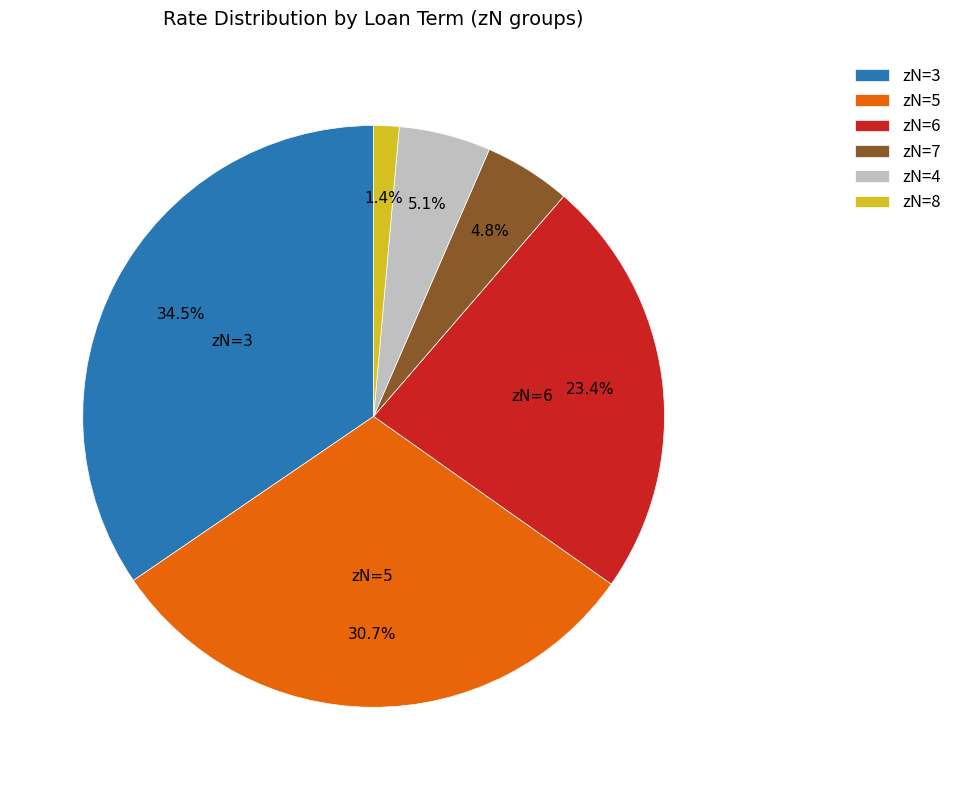

Which has a higher value, zN=8 or zN=4?

zN=4